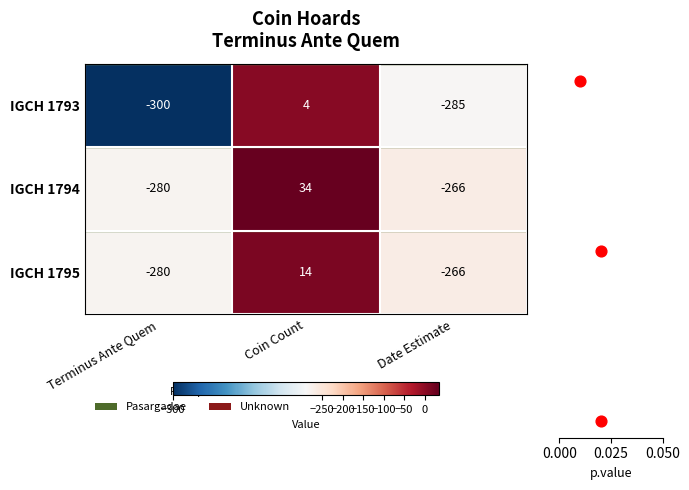

Is it true that IGCH 1794 equals 34 at Coin Count?

True